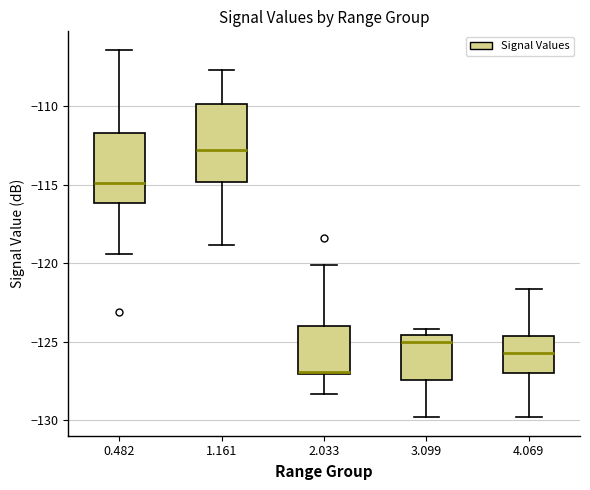

Comparing the boxes themselves (not the whiskers), which one is the tallest?

1.161